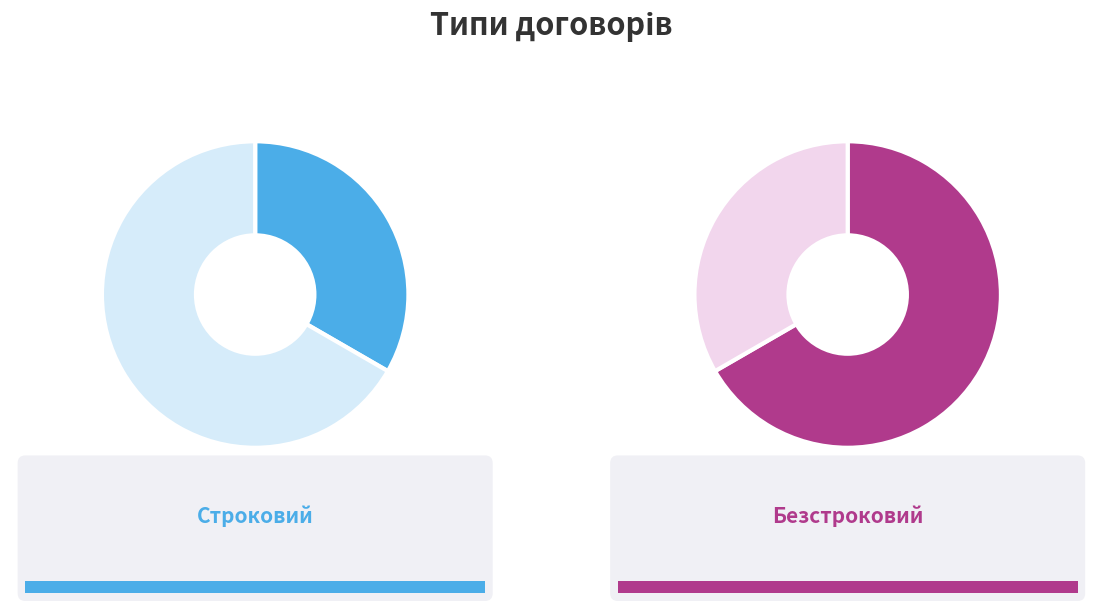

How many segments does this pie chart have?

2